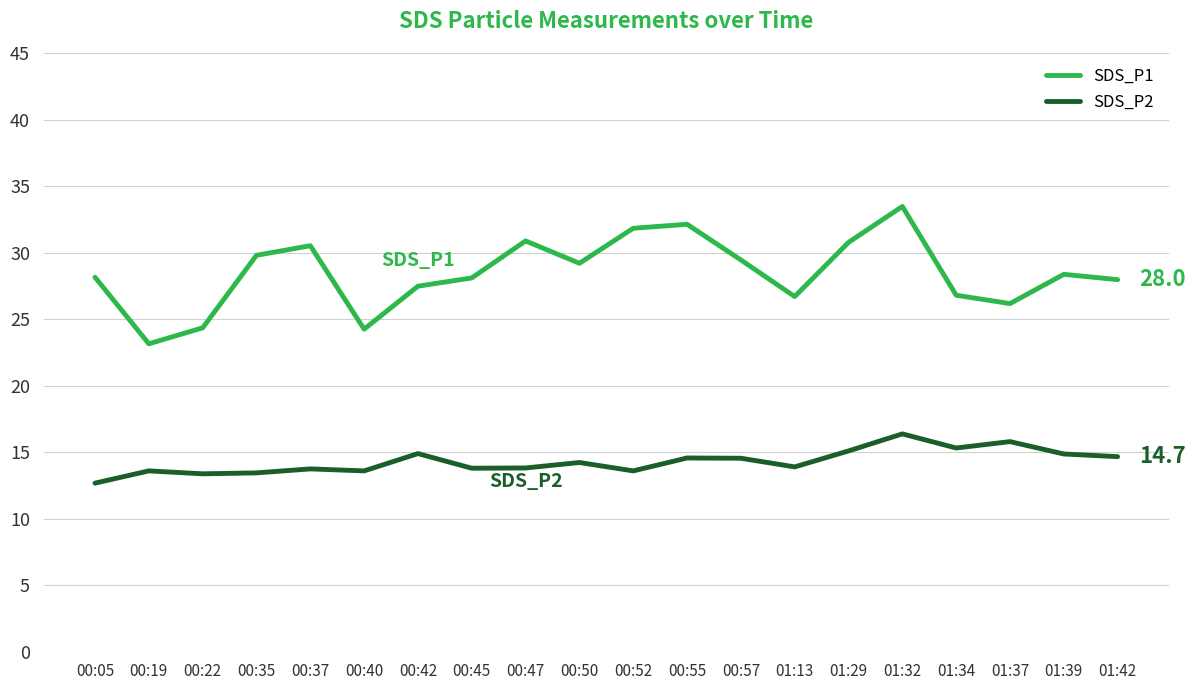

Count the number of data series in this chart.

2